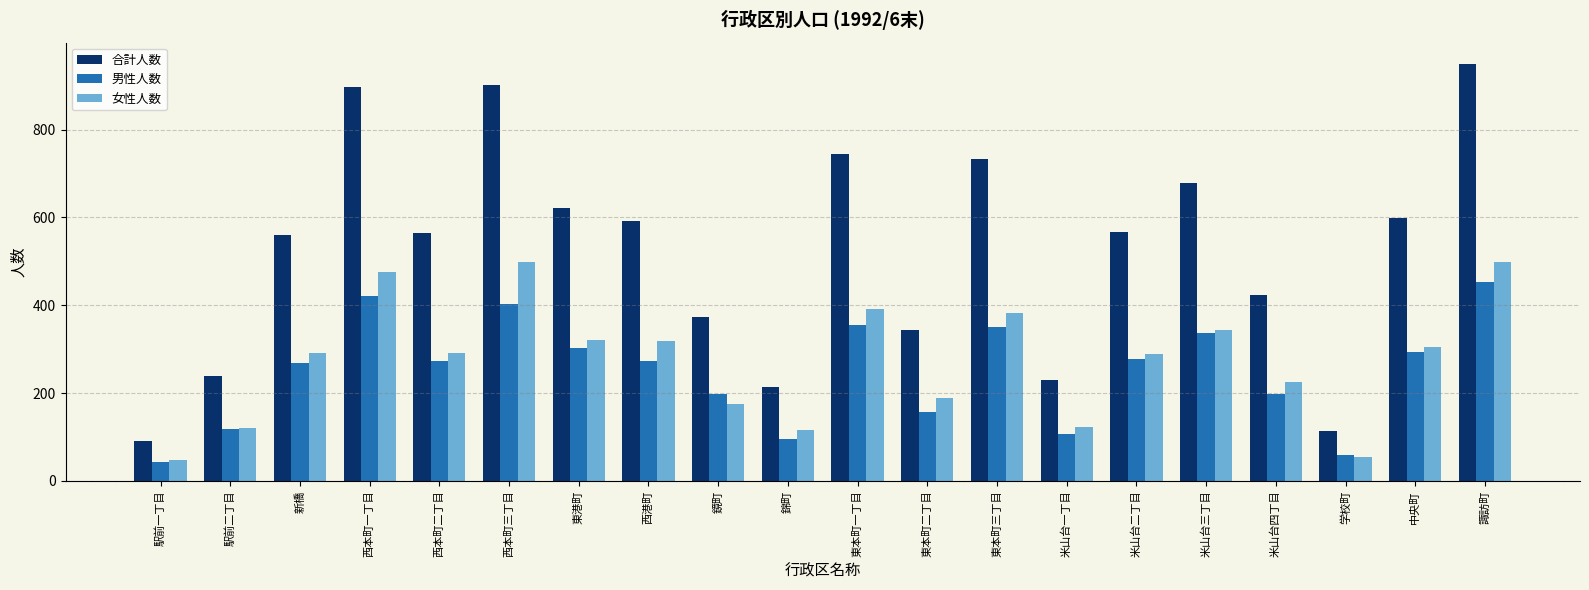

Is it true that 男性人数 equals 10 at 駅前一丁目?

False